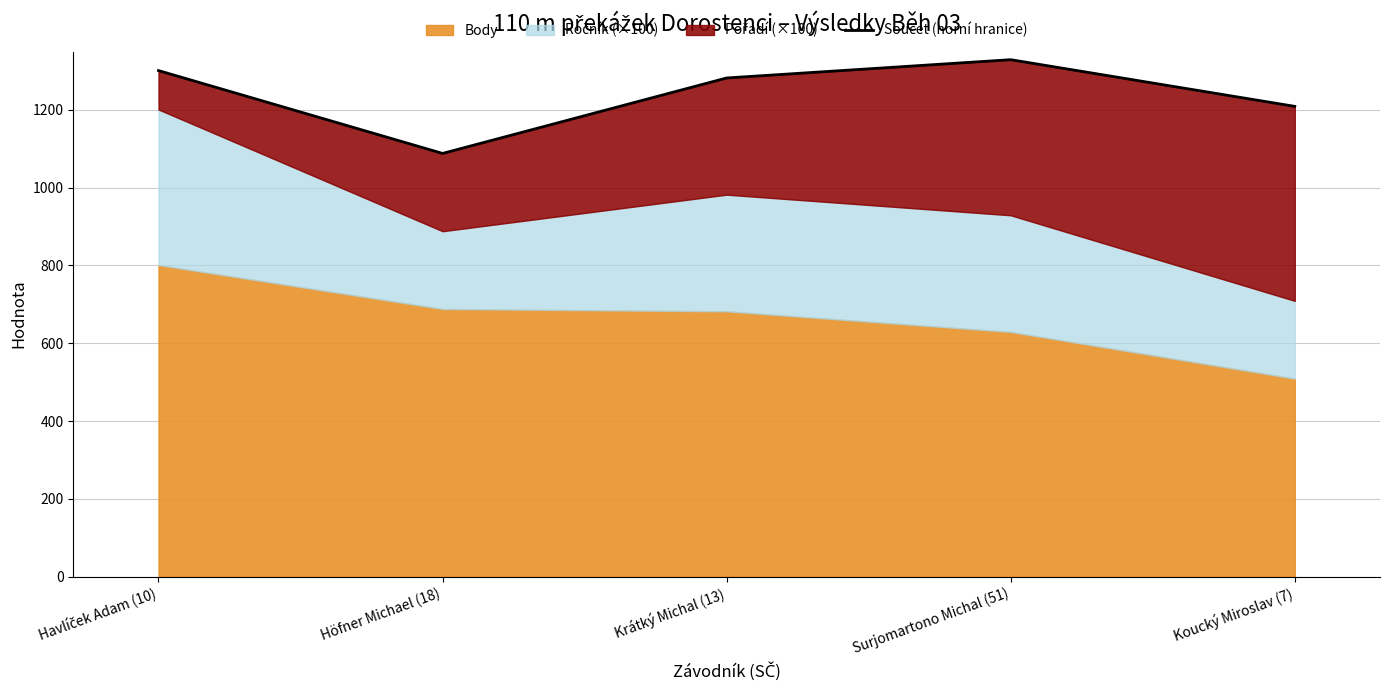

What is the sum of the values at Surjomartono Michal (51) and Krátký Michal (13)?

2611